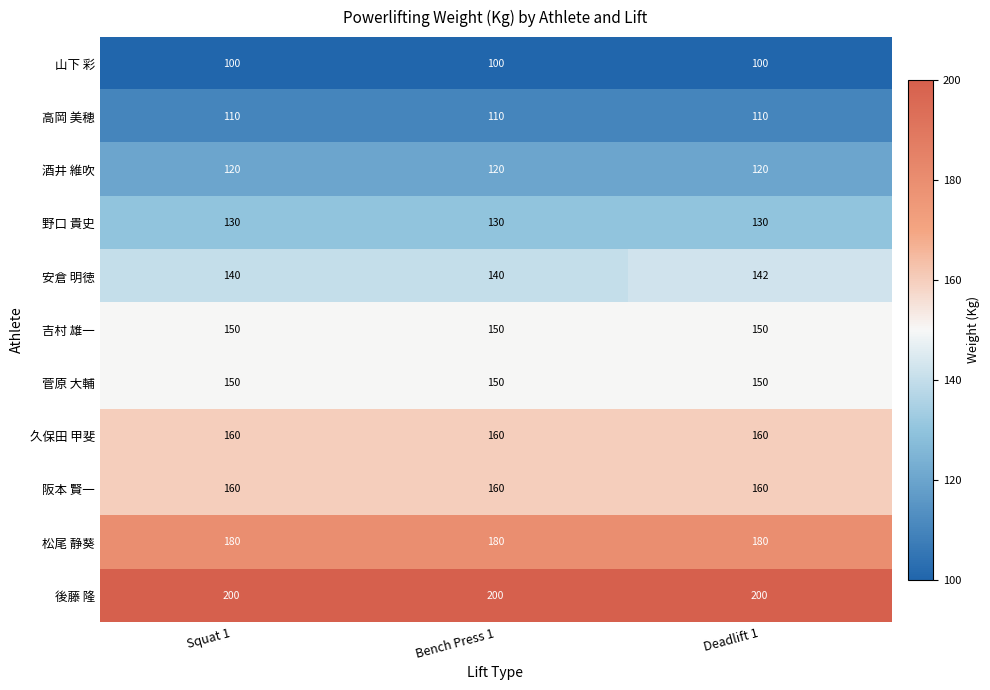

Is the value of 後藤 隆 at Bench Press 1 greater than the value of 酒井 維吹 at Bench Press 1?

Yes